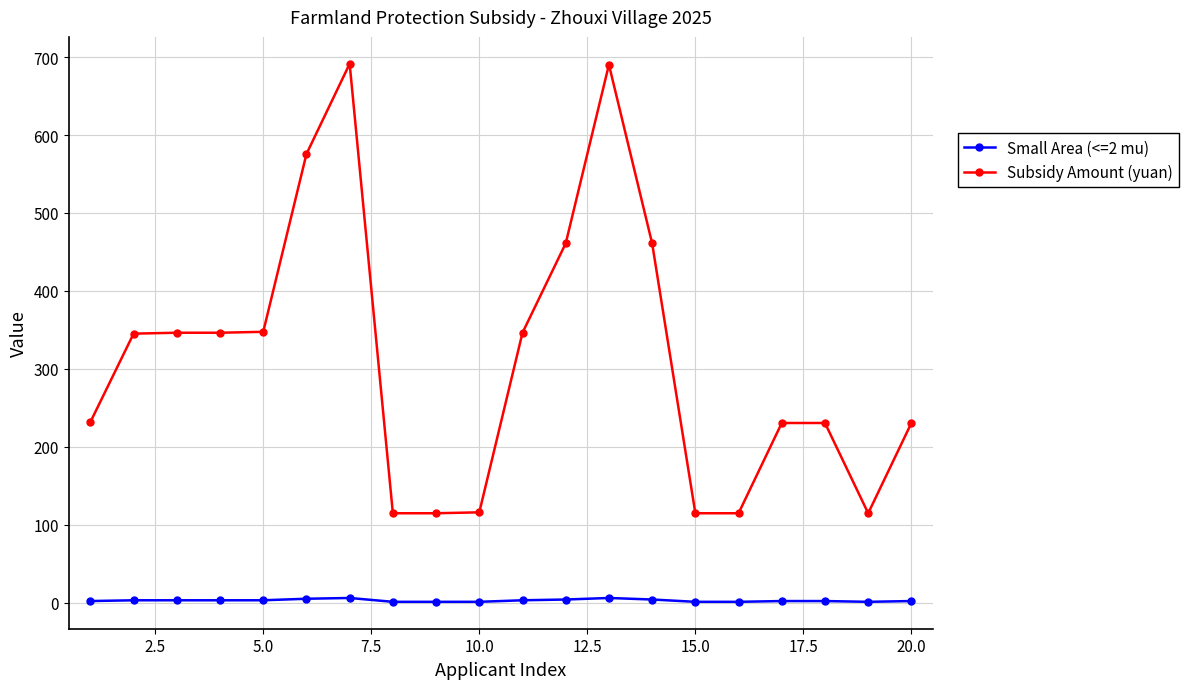

True or false: Small Area (<=2 mu) and Subsidy Amount (yuan) cross at least once.

False